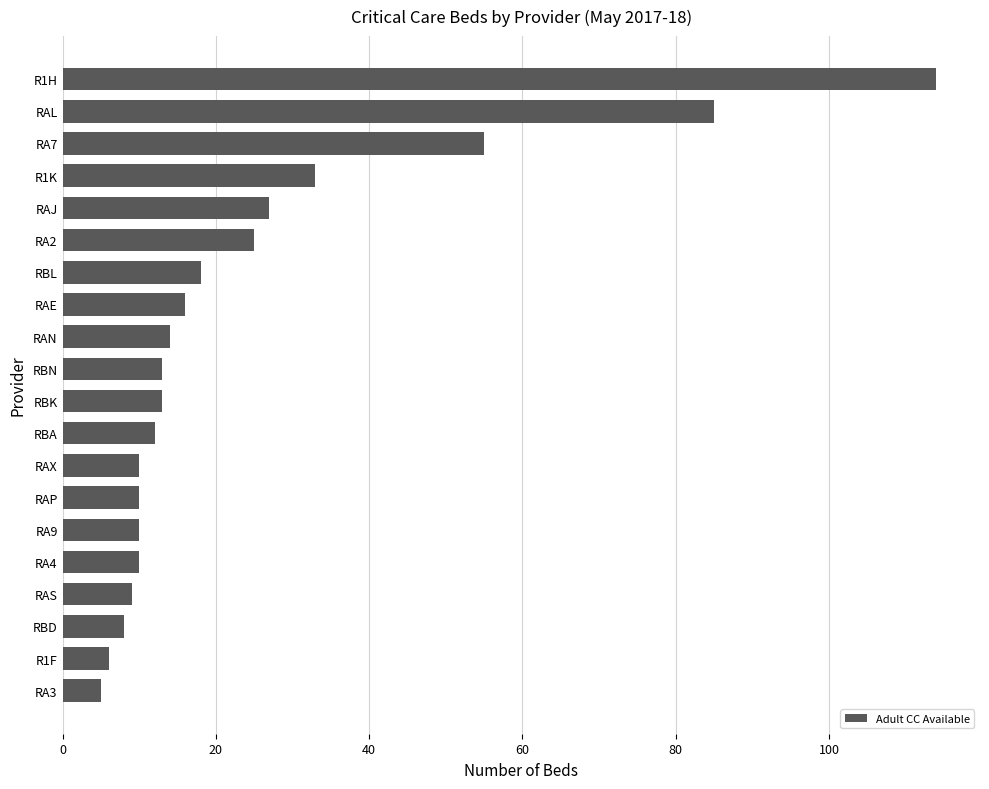

Count the number of categories in the chart.

20